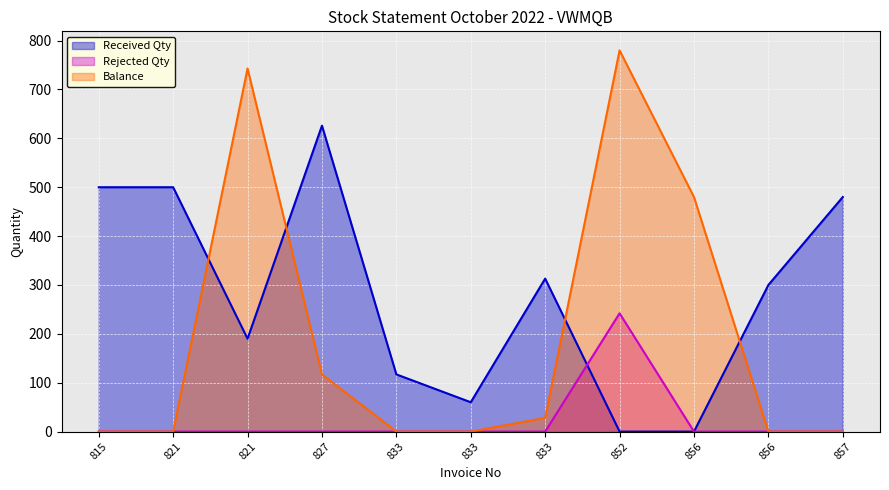

Where is Received Qty nearest to the value 313?

833